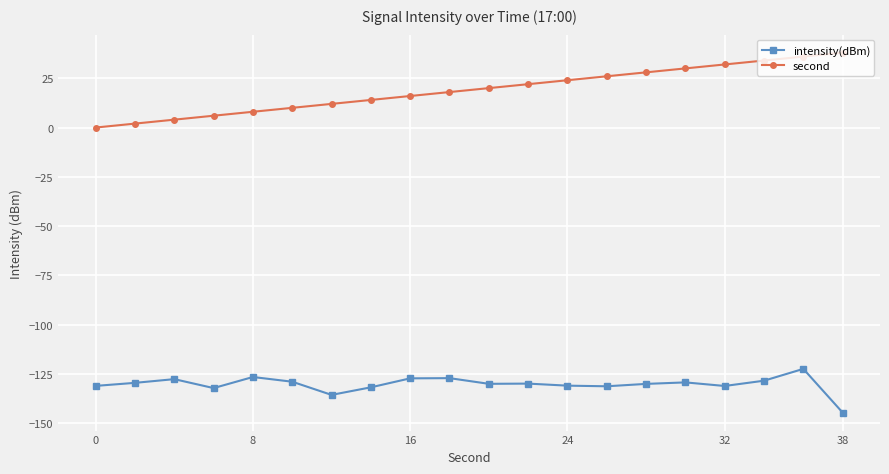

Which series has the largest range (max minus min)?

second